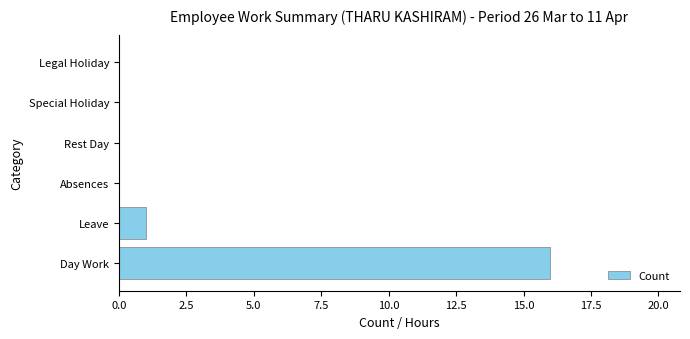

How many categories are shown in the chart?

6